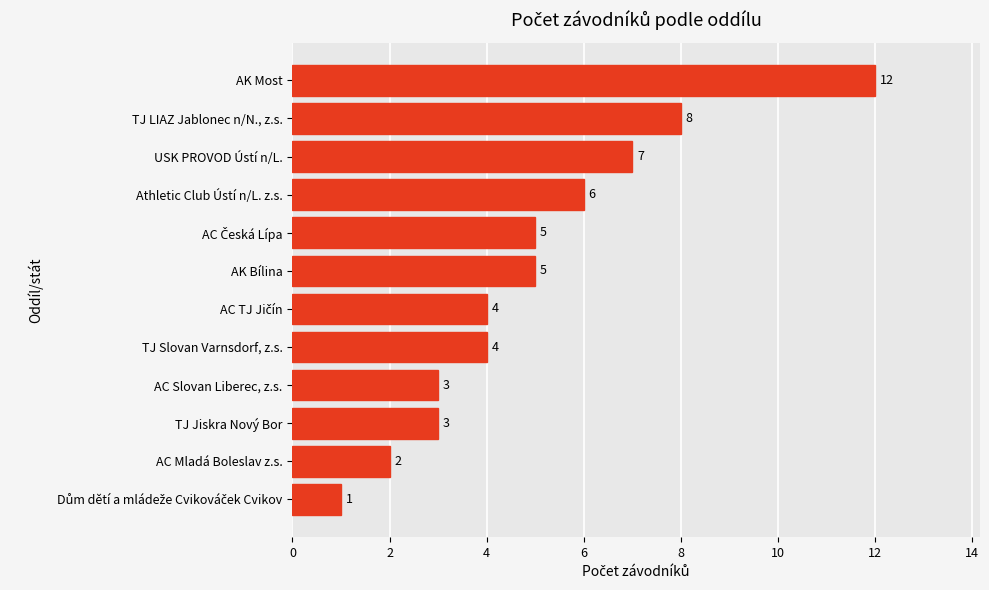

Where is the data nearest to the value 6?

Athletic Club Ústí n/L. z.s.